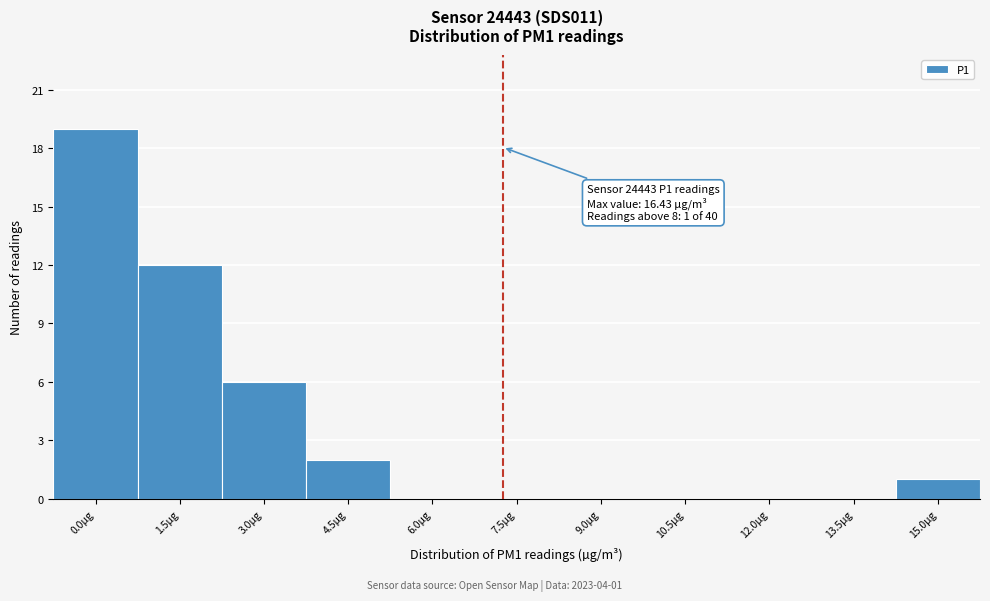

Reading left to right, what are all the values shown in this chart?

0.0µg=19	1.5µg=12	3.0µg=6	4.5µg=2	6.0µg=0	7.5µg=0	9.0µg=0	10.5µg=0	12.0µg=0	13.5µg=0	15.0µg=1